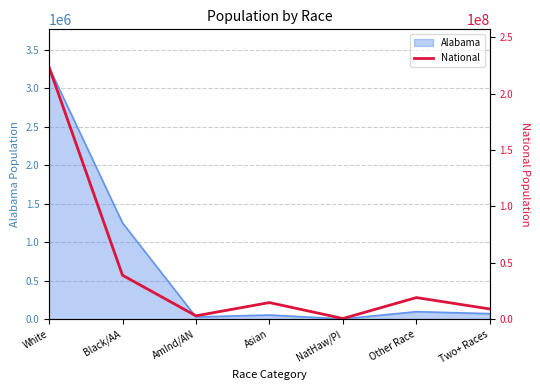

Reading left to right, transcribe all the data shown in this chart.

223553265	38929319	2932248	14674252	540013	19107368	9009073